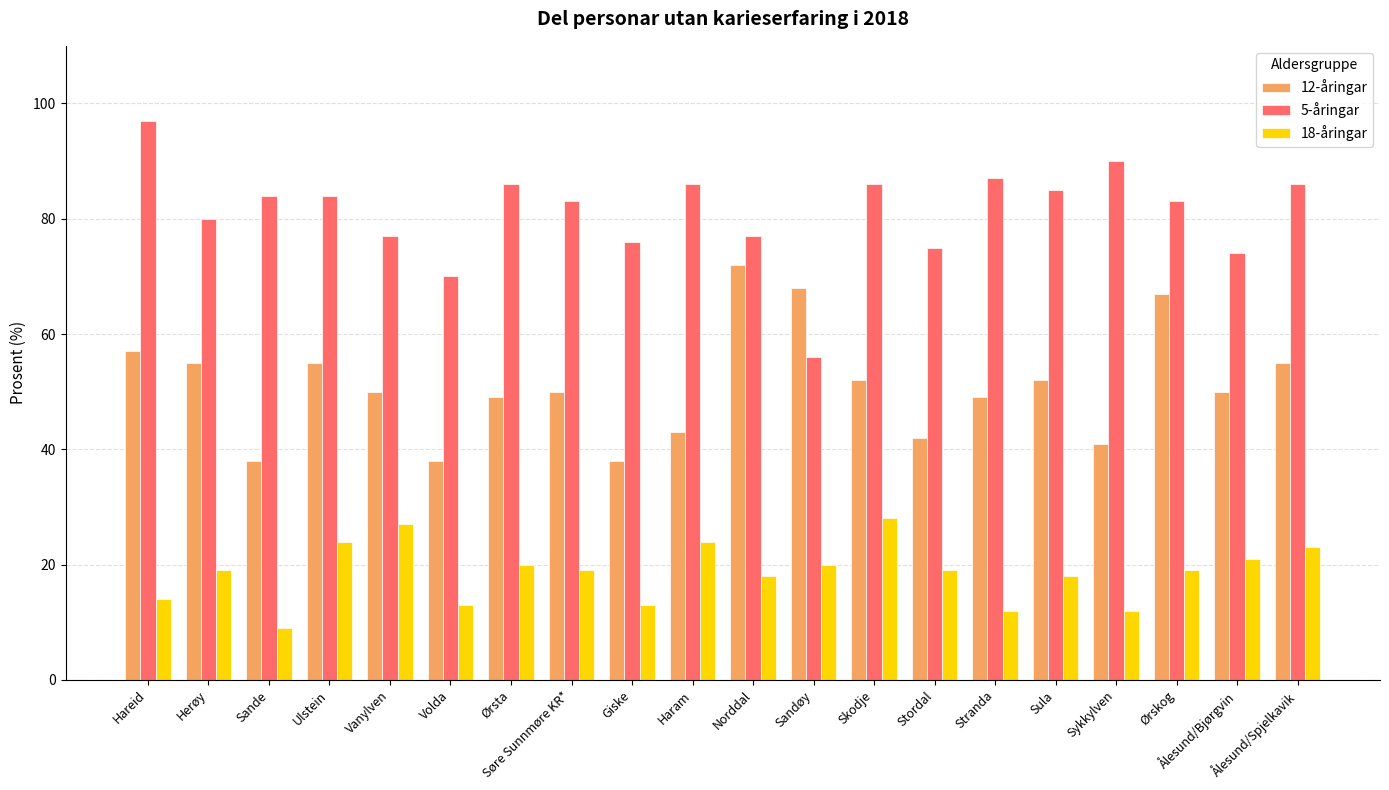

Which label corresponds to the largest value in the chart?

Hareid